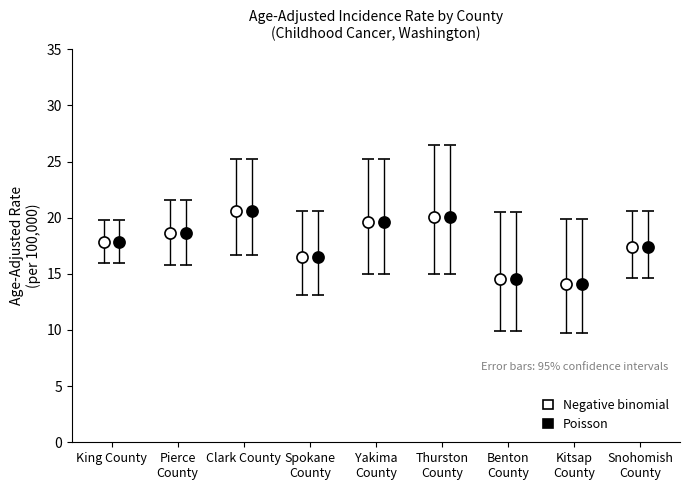

What is the minimum value for Negative binomial?

14.1